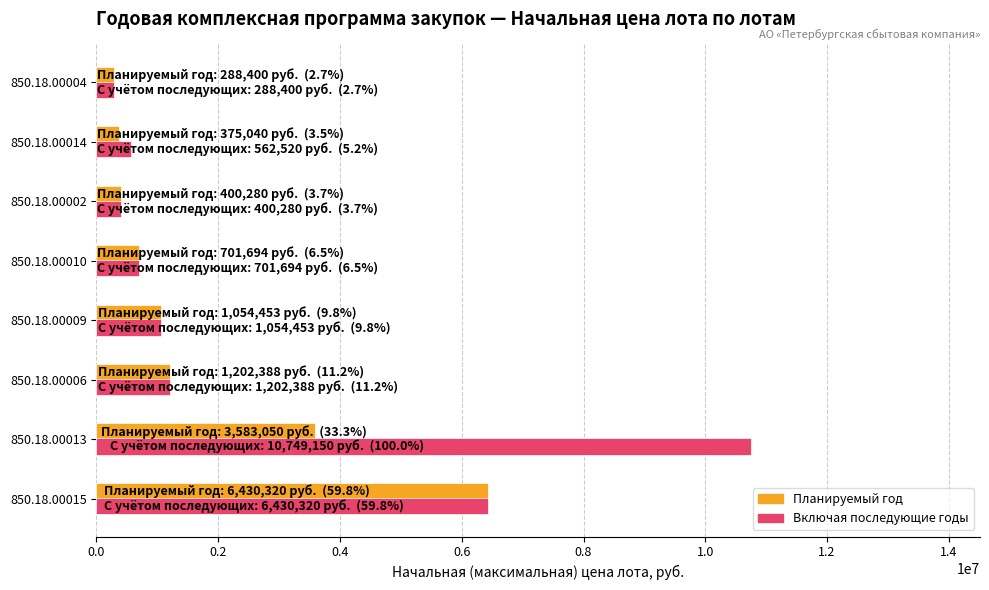

Which series has the widest spread of values?

Включая последующие годы